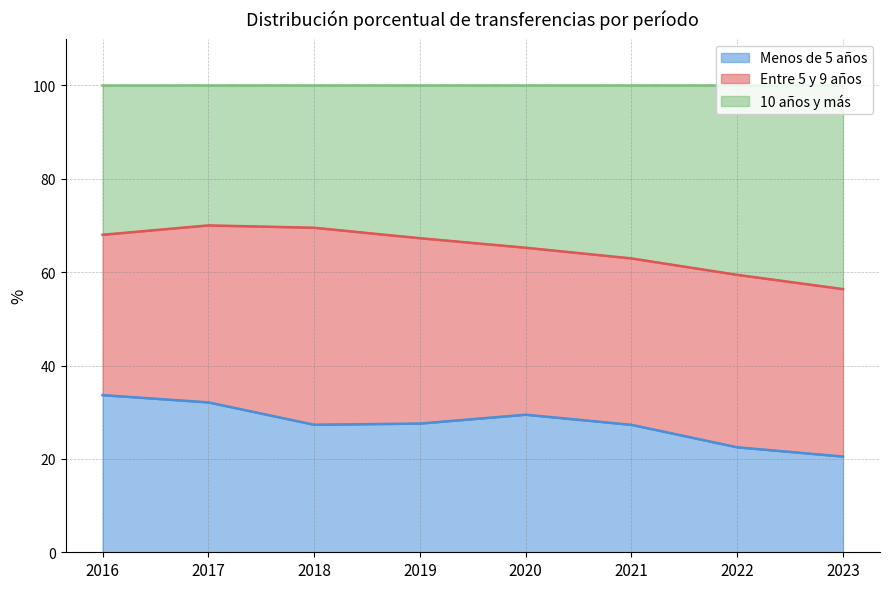

What is the highest value of the Menos de 5 años series?

33.7